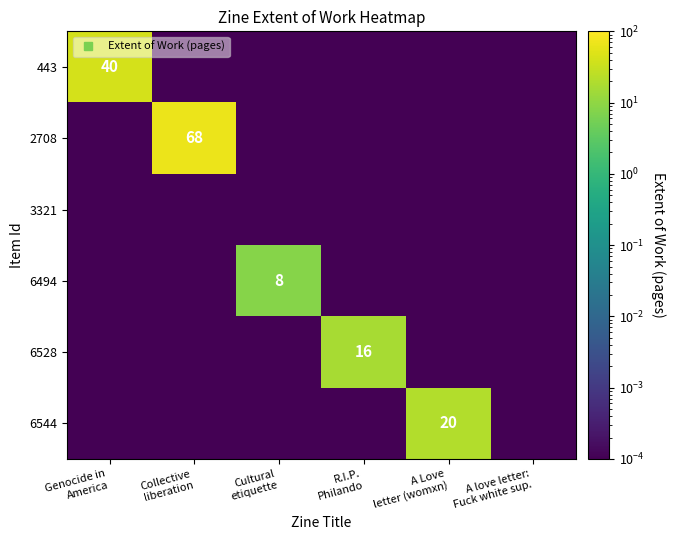

At which category is the sum across all series the highest?

Collective
liberation